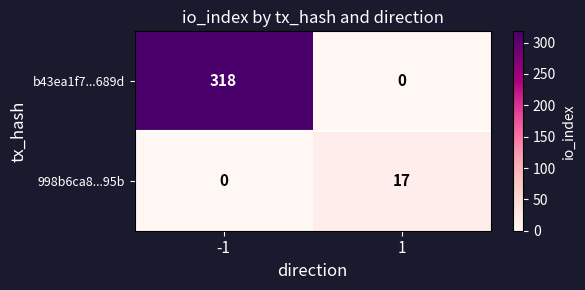

Reading left to right, transcribe all the data shown in this chart.

b43ea1f7...689d: -1=318	1=0
998b6ca8...95b: -1=0	1=17